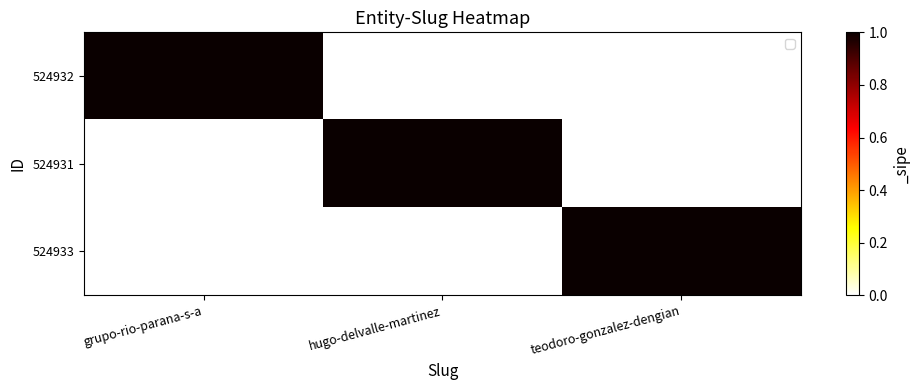

At how many categories does at least one series exceed 0?

3